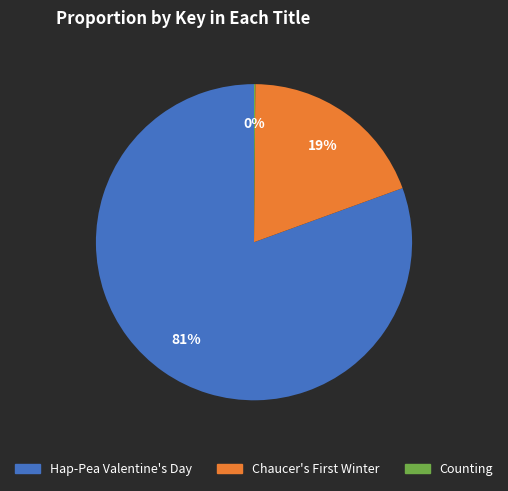

Is it true that Hap-Pea Valentine's Day is 89% of the pie?

False